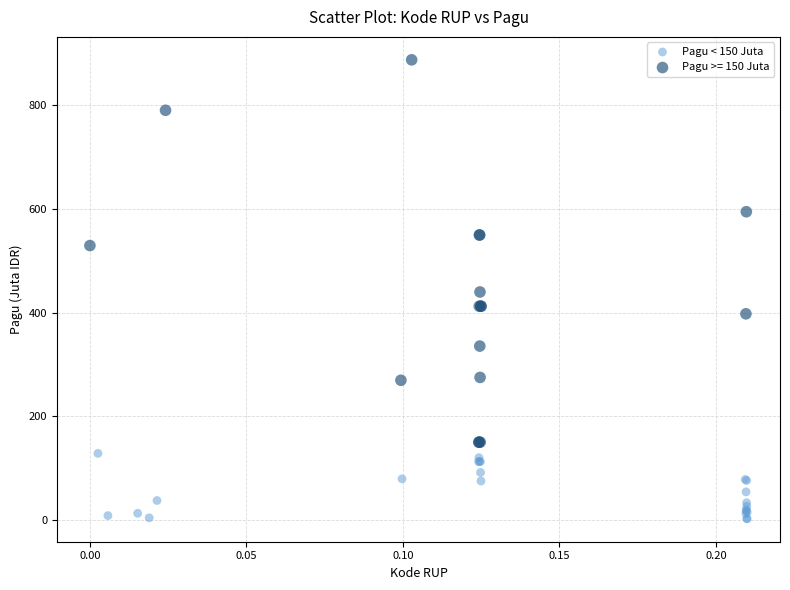

Which series reaches the maximum Y coordinate?

Pagu >= 150 Juta